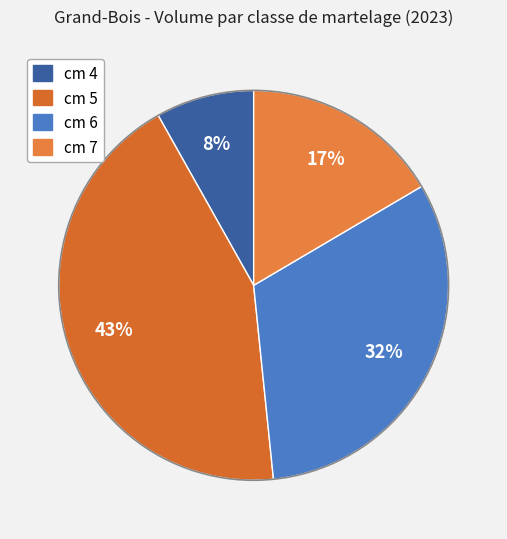

How many segments does this pie chart have?

4